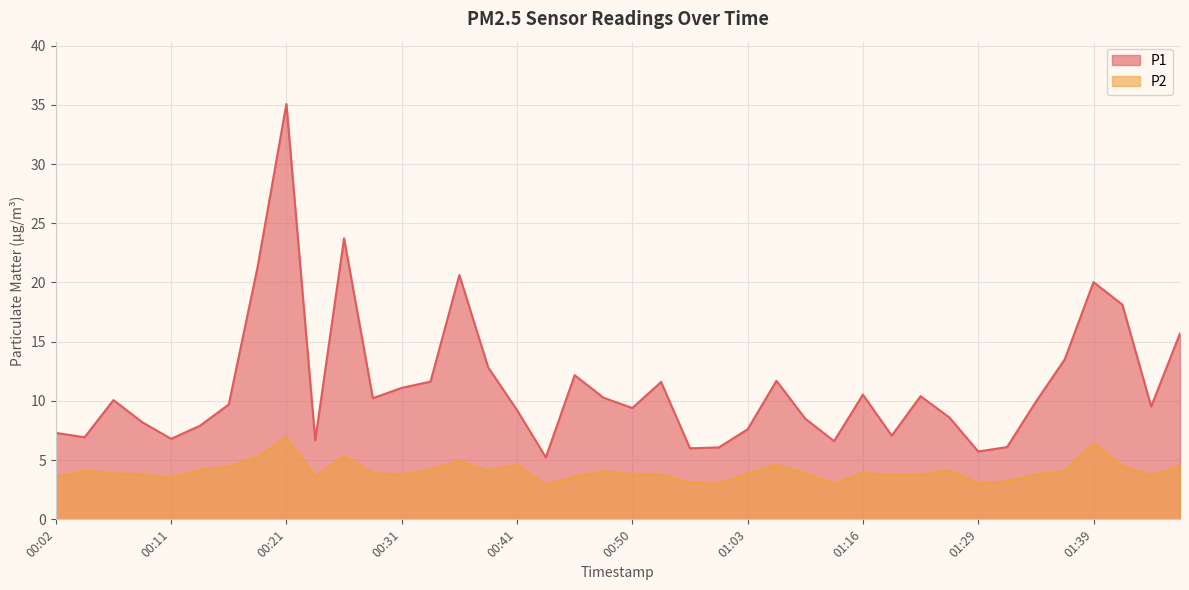

What are all the series names shown in the legend?

P1, P2